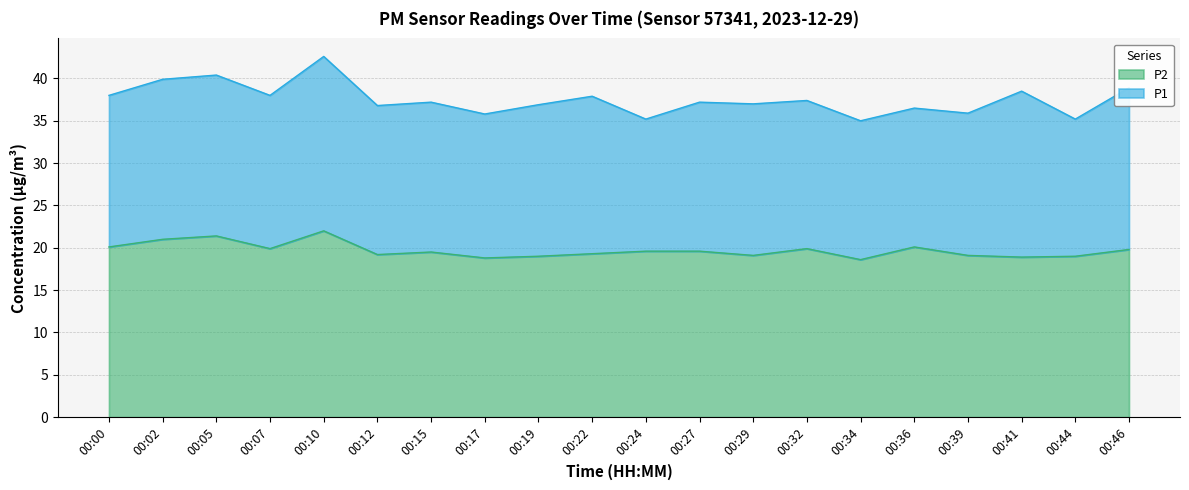

Reading left to right, list all the values displayed in this chart.

P1: 00:00=38.0	00:02=39.9	00:05=40.4	00:07=38.0	00:10=42.6	00:12=36.8	00:15=37.2	00:17=35.8	00:19=36.9	00:22=37.9	00:24=35.2	00:27=37.2	00:29=37.0	00:32=37.4	00:34=35.0	00:36=36.5	00:39=35.9	00:41=38.5	00:44=35.2	00:46=38.9
P2: 00:00=20.1	00:02=21.0	00:05=21.4	00:07=19.9	00:10=22.0	00:12=19.2	00:15=19.5	00:17=18.8	00:19=19.0	00:22=19.3	00:24=19.6	00:27=19.6	00:29=19.1	00:32=19.9	00:34=18.6	00:36=20.1	00:39=19.1	00:41=18.9	00:44=19.0	00:46=19.8